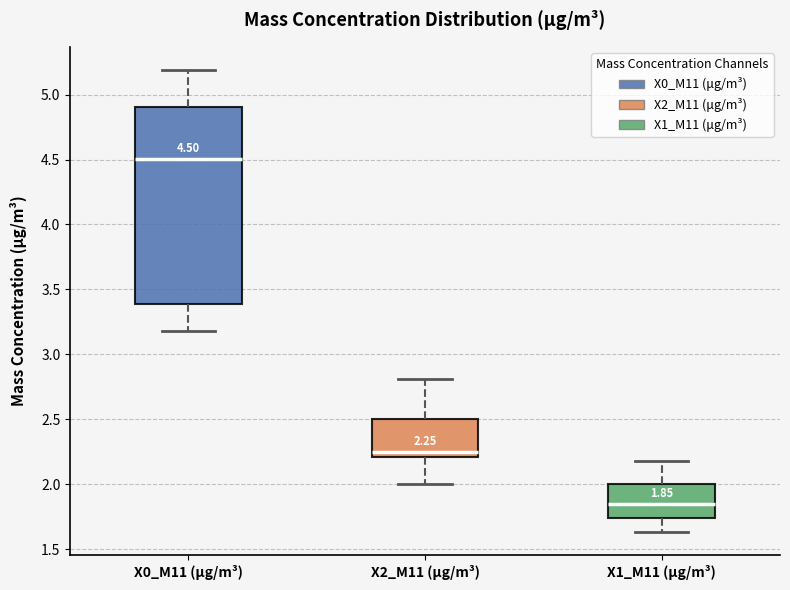

Which box has the highest median line?

X0_M11 (μg/m³)